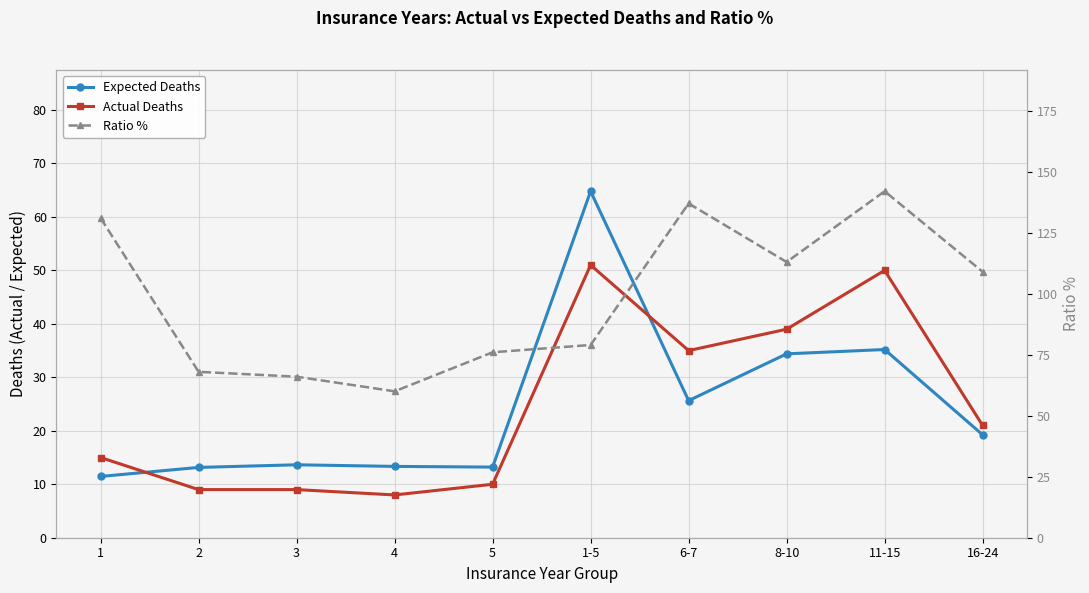

At which label does Ratio % reach its minimum?

4